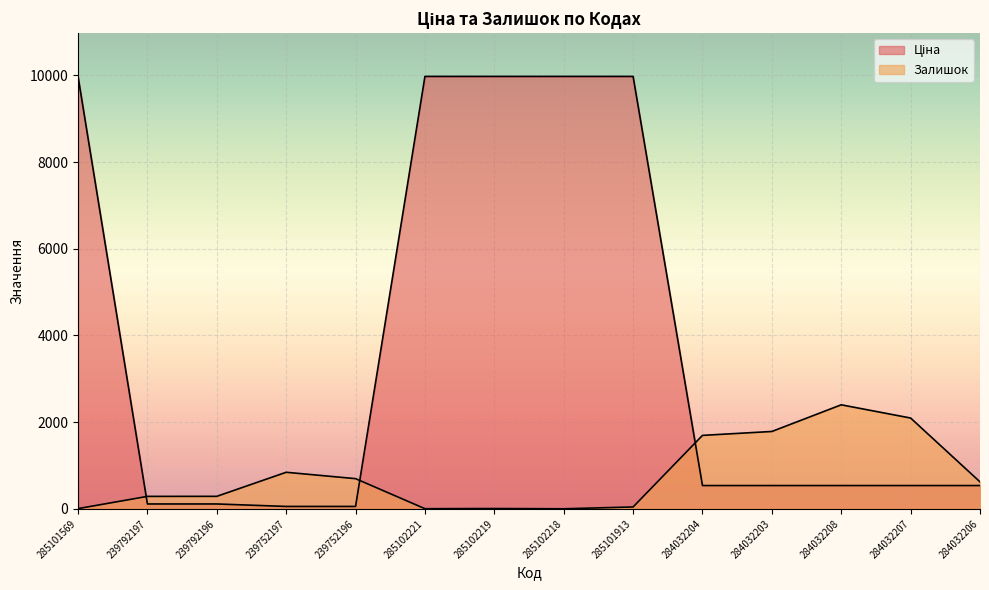

Between 239752196 and 284032203, which series saw the biggest shift?

Залишок